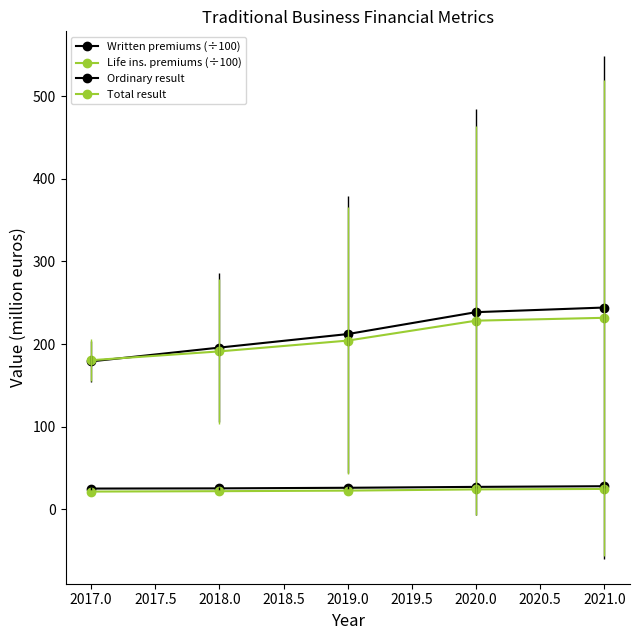

Is this an area chart (filled region under the line)?

No